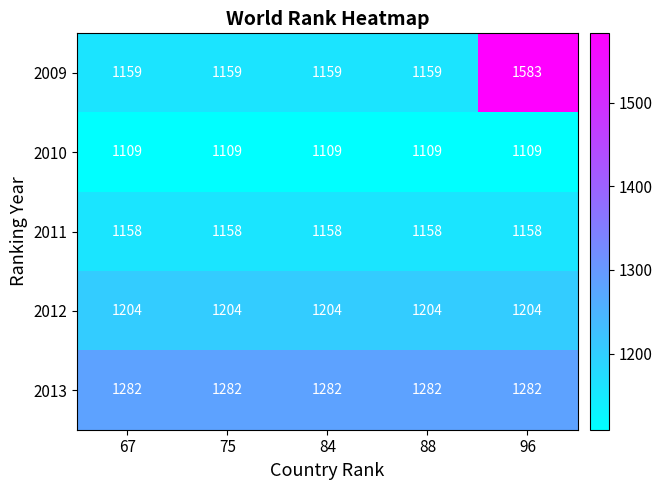

At how many categories does at least one series exceed 1154?

5